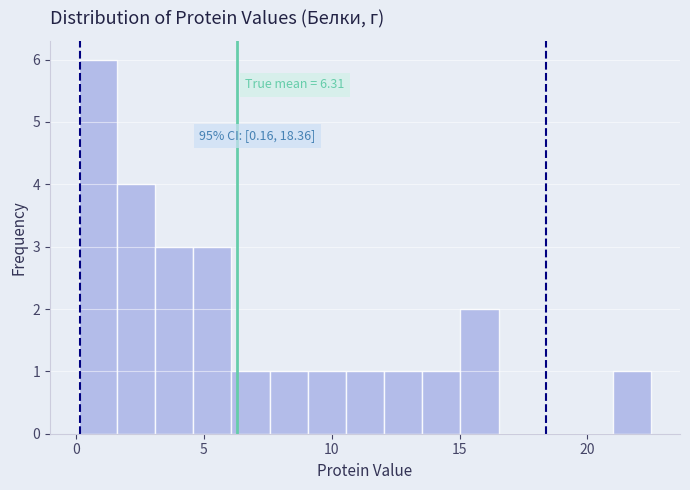

Read against the x-axis, roughly where is the centre of the tallest bar?

1.0